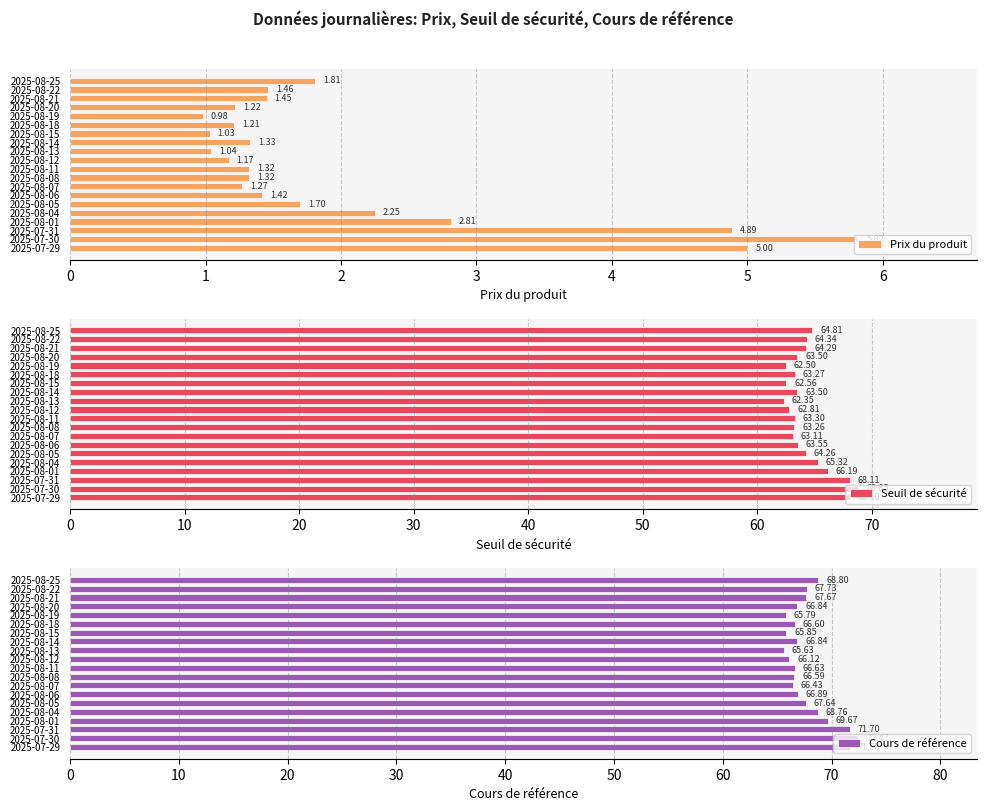

What is the greatest value displayed?

72.5